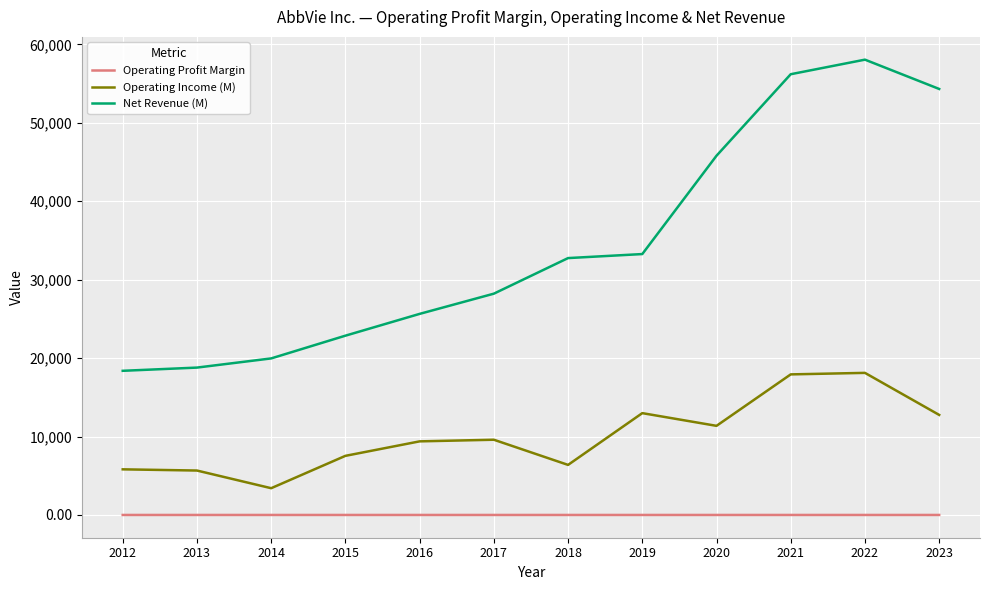

What is the difference between the highest and lowest values at 2017?

28215.7